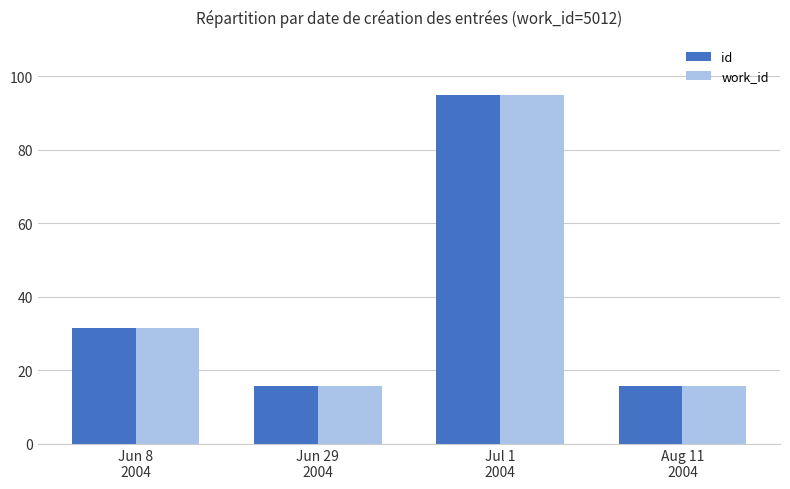

How many bars are there in total?

8